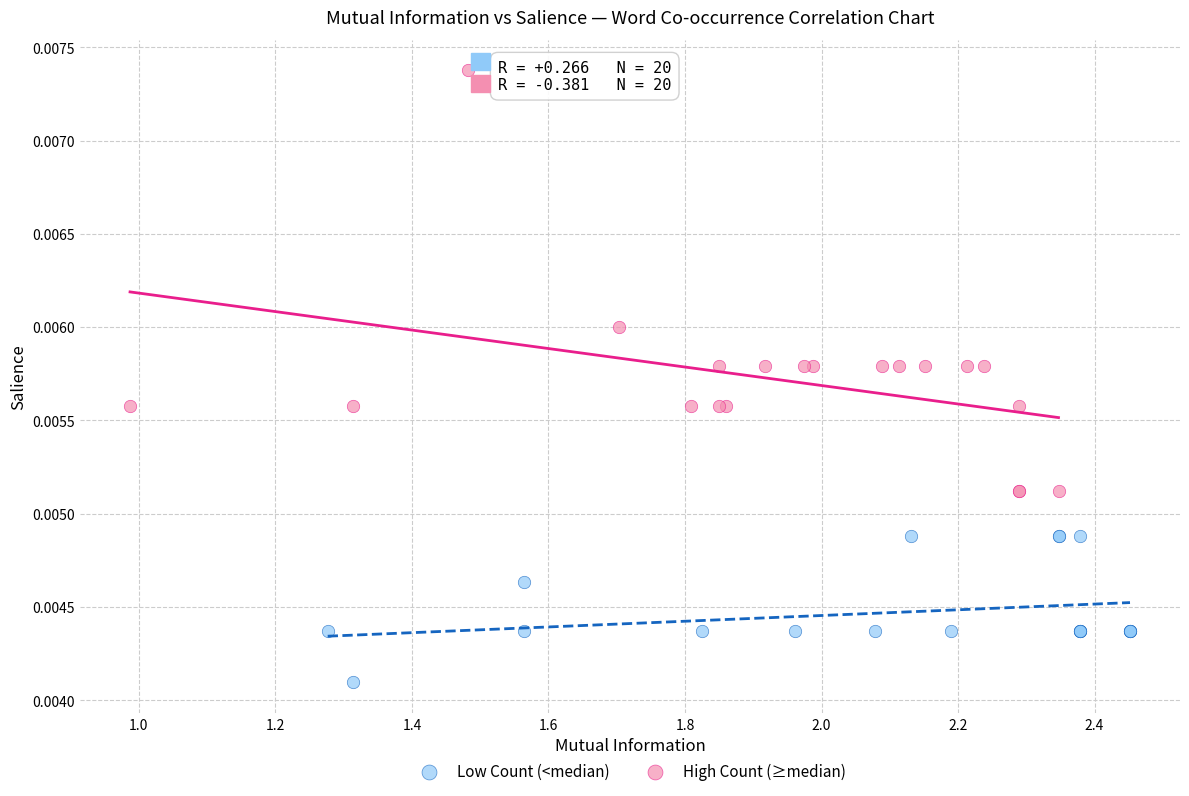

What are all the series names shown in the legend?

Low Count (<median), High Count (≥median)